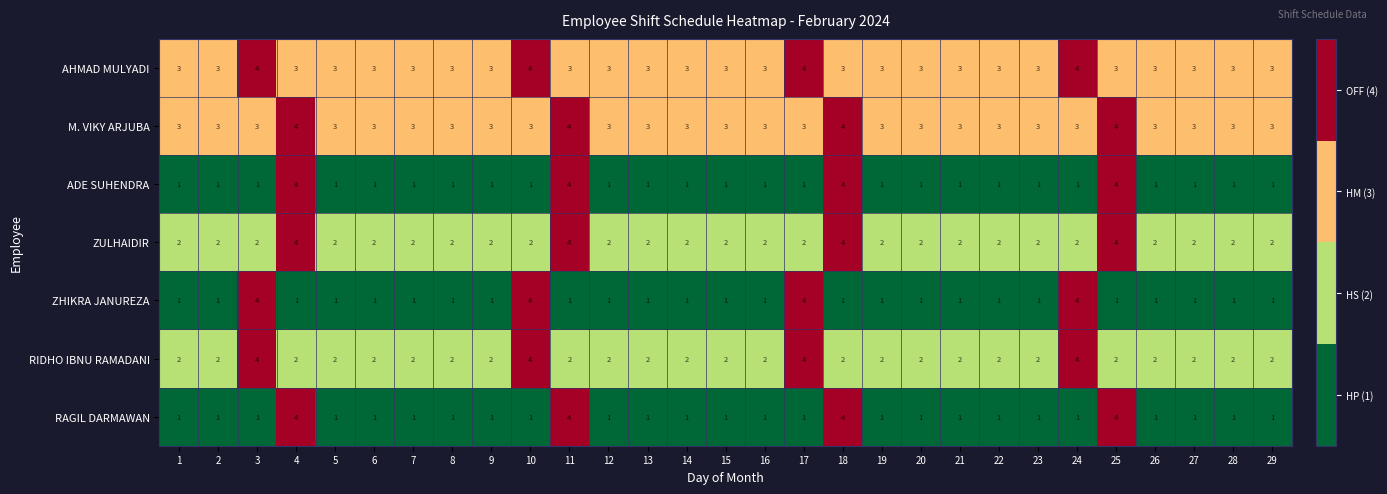

Count the ZULHAIDIR values in the range 2 to 3.

25